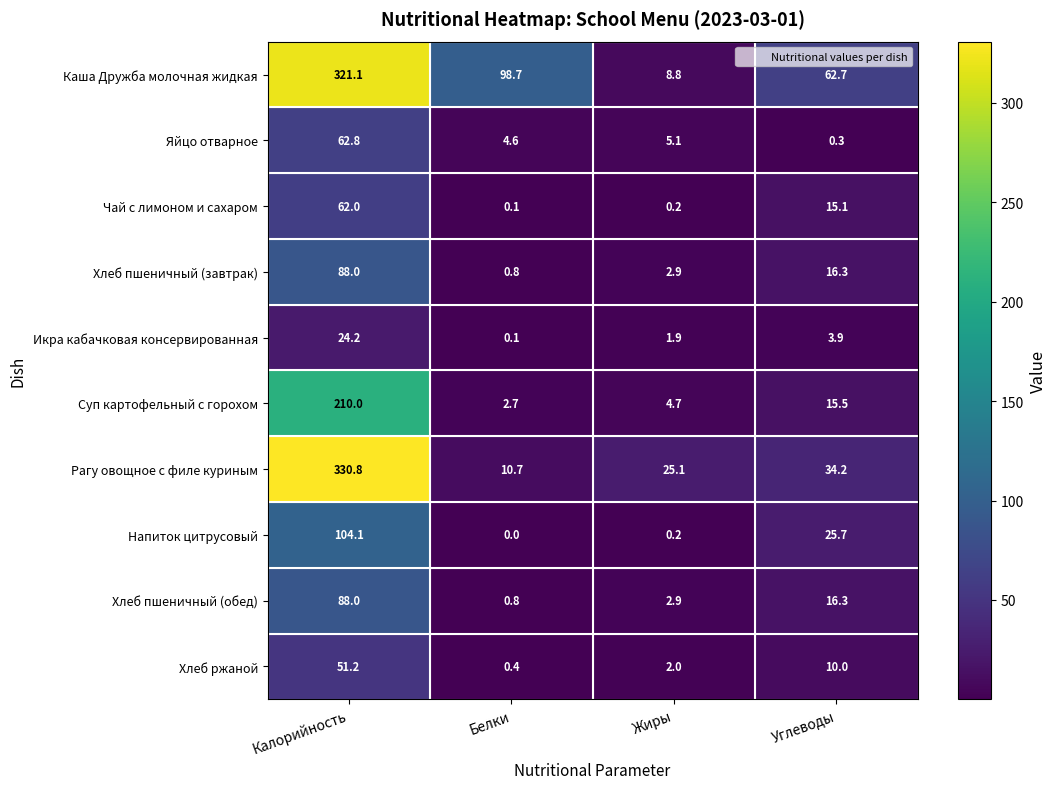

What is the average value of the Чай с лимоном и сахаром series?

19.4